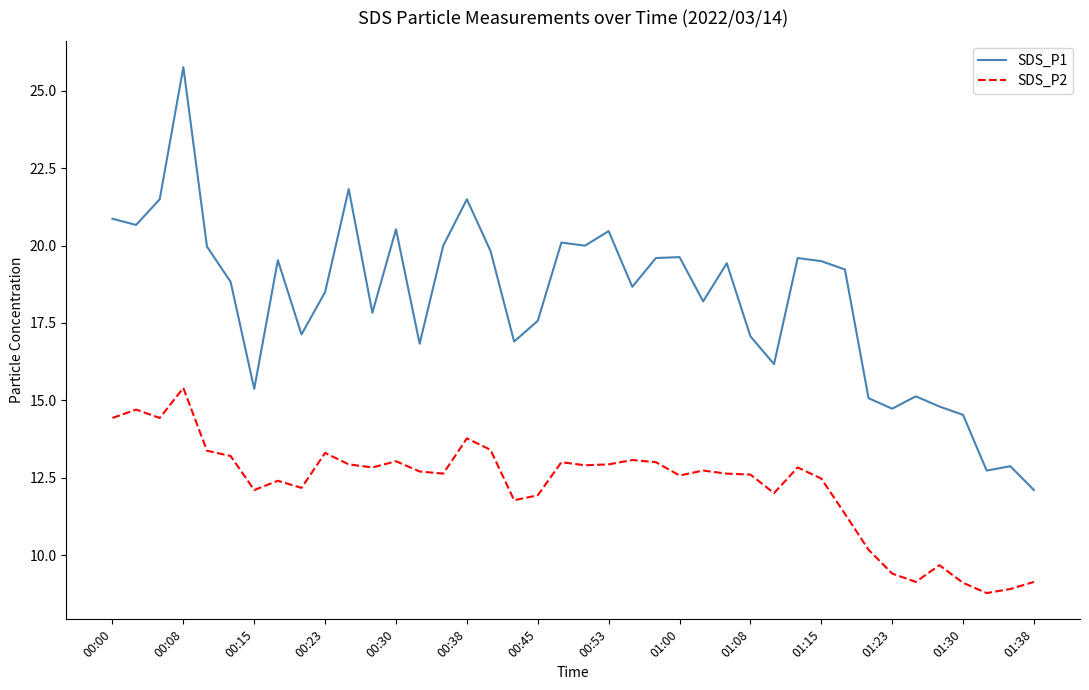

Rank the series by their maximum value, from highest to lowest.

SDS_P1, SDS_P2